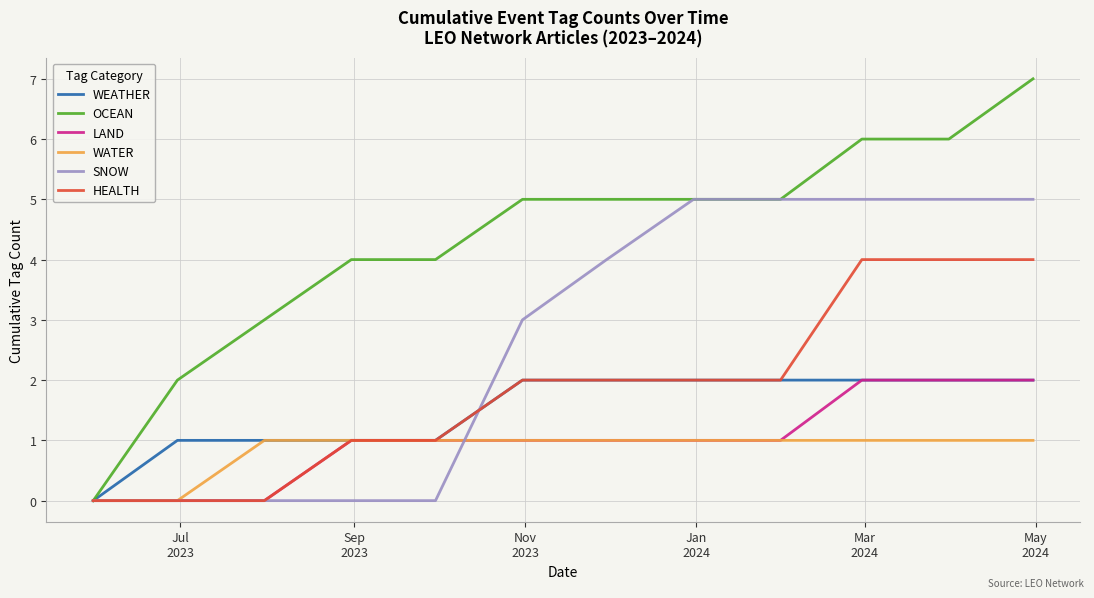

Which series has the widest spread of values?

OCEAN